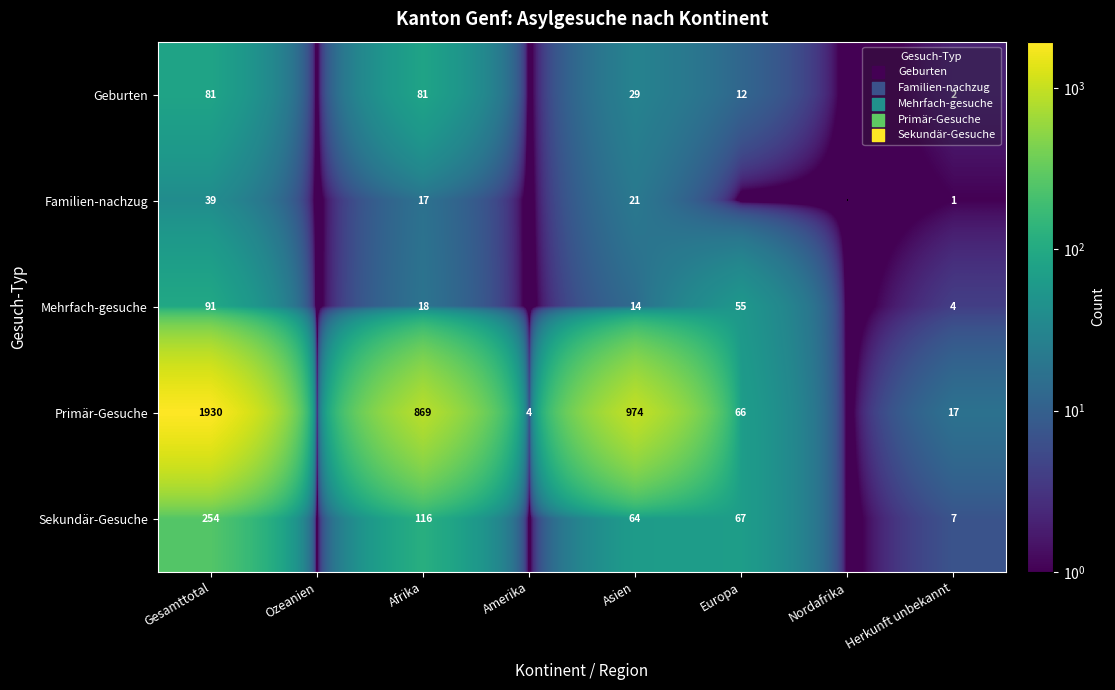

At how many categories does at least one series exceed 421?

3